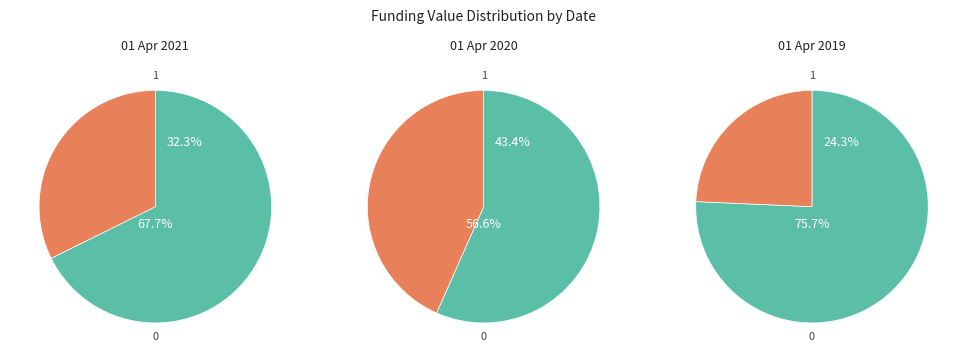

Is it true that 01 Apr 2021 is 21% of the pie?

False